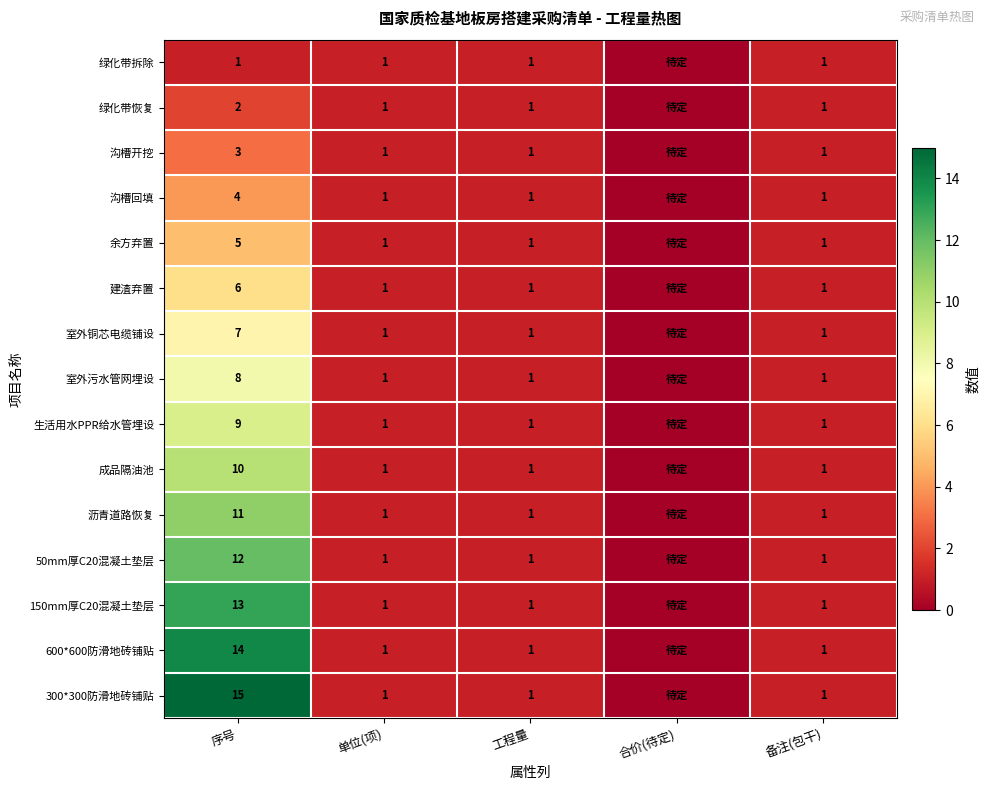

Is it true that 绿化带恢复 equals 1 at 单位(项)?

True